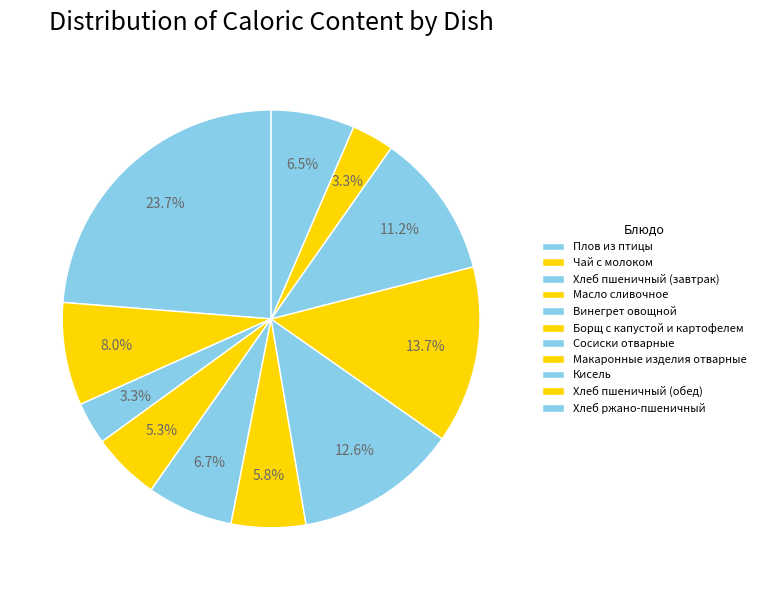

To the nearest percent, what portion does Макаронные изделия отварные represent?

14%